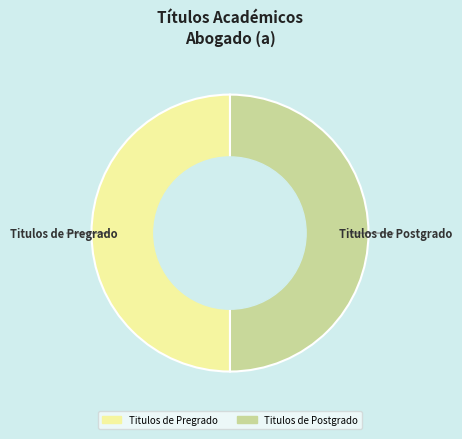

How many slices are in this pie chart?

2